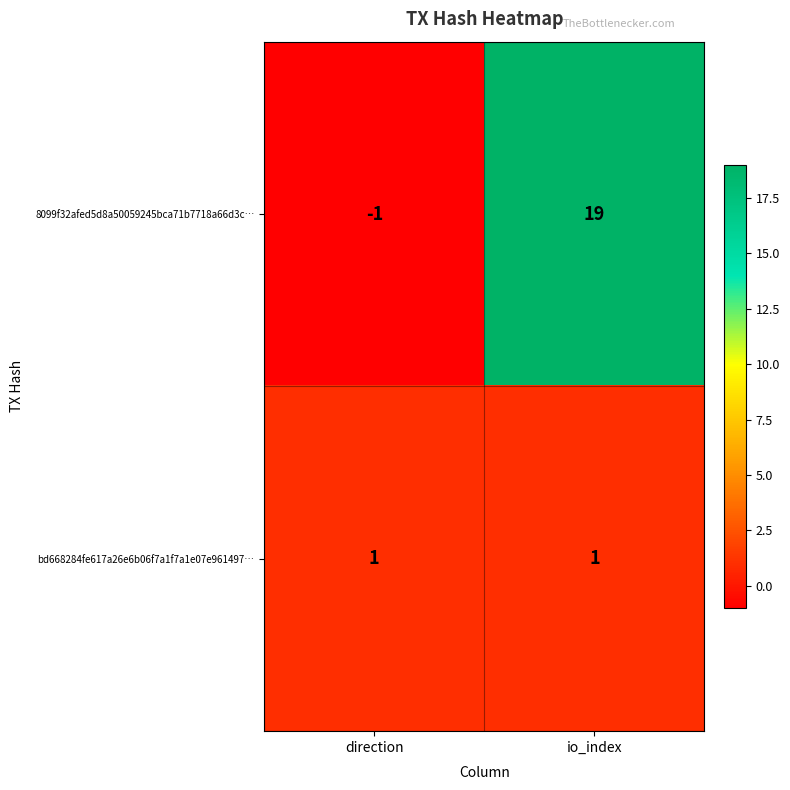

Reading left to right, what are all the values shown in this chart?

8099f32afed5d8a50059245bca71b7718a66d3c…: direction=-1	io_index=19
bd668284fe617a26e6b06f7a1f7a1e07e961497…: direction=1	io_index=1